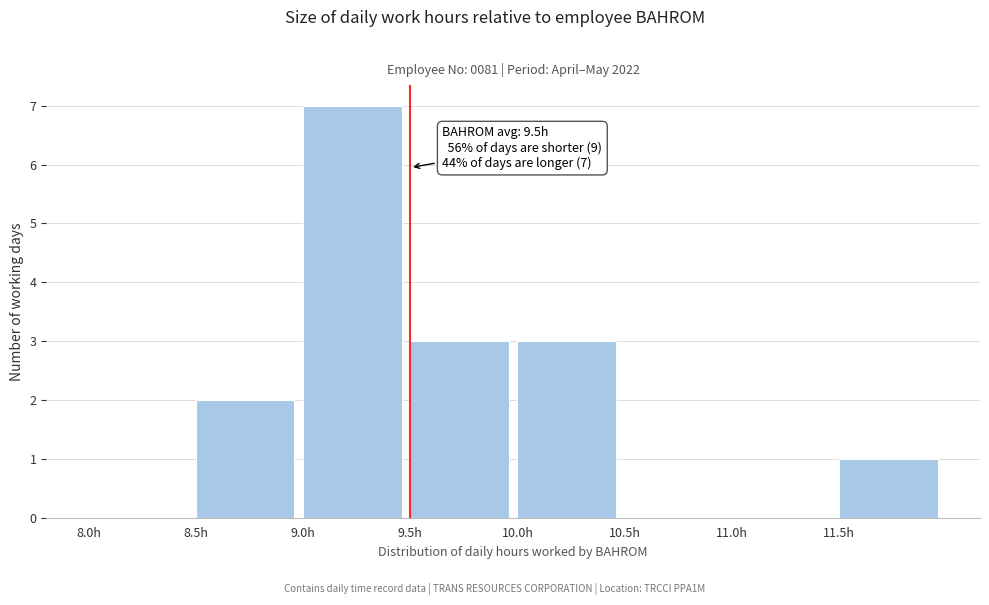

Over which range of the x-axis is the bar tallest?

9.0 to 9.5